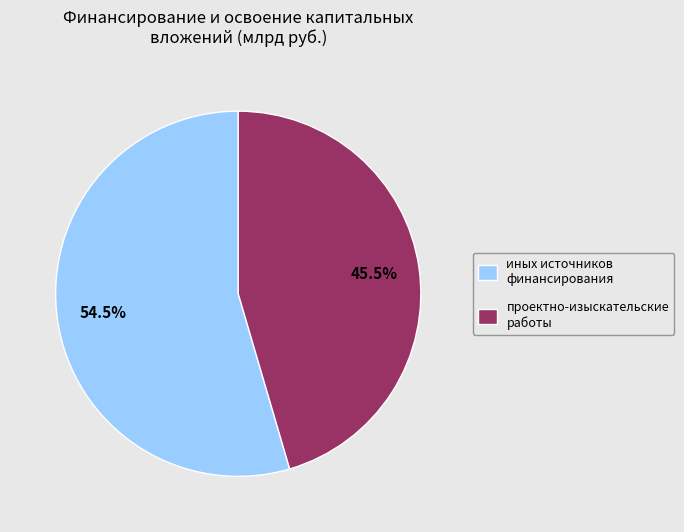

Which category accounts for the majority?

иных источников финансирования